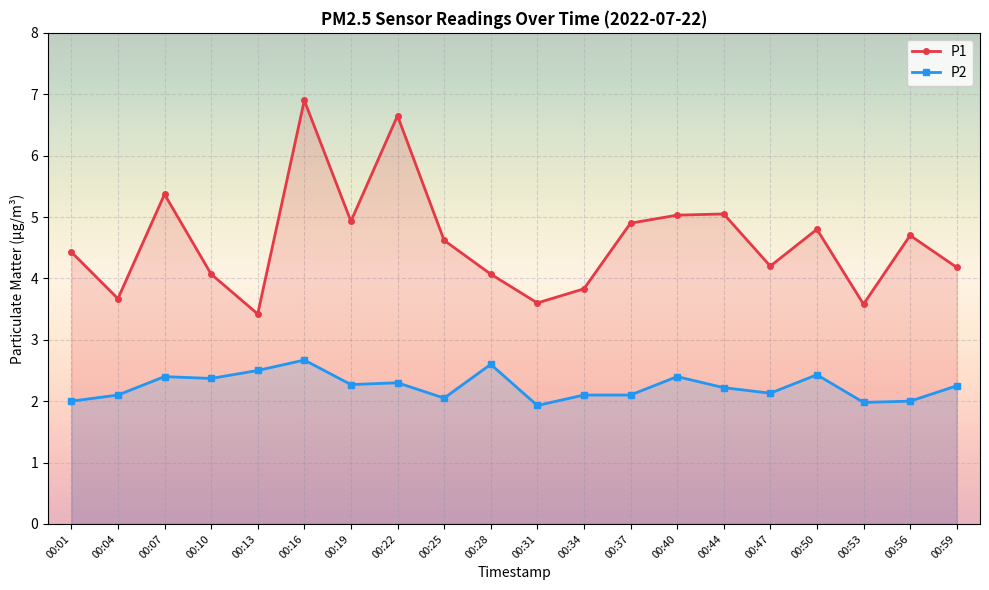

Read the P2 value at 00:19.

2.3